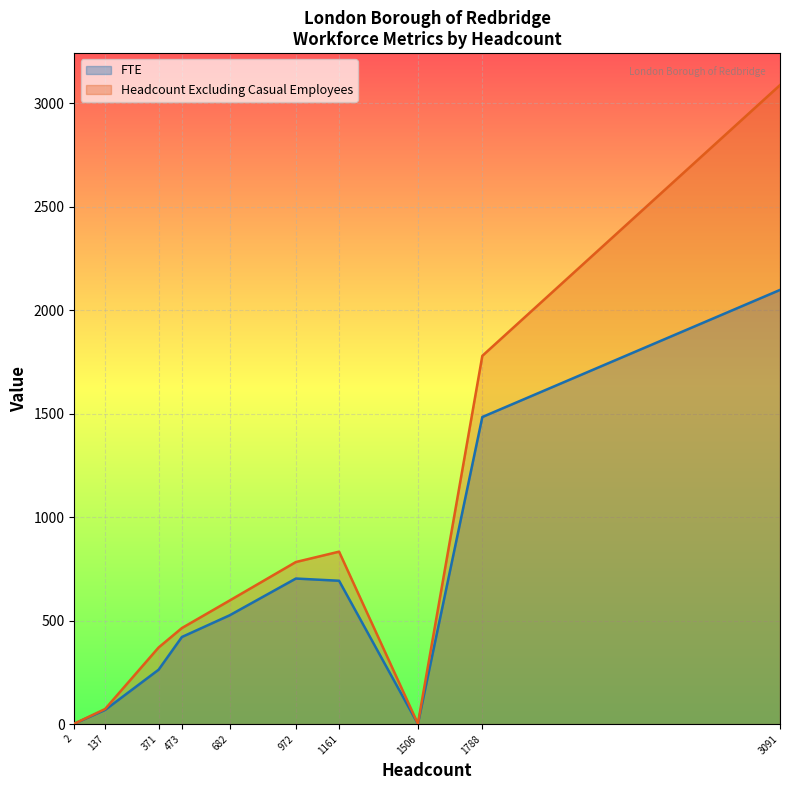

Which series changed the most between 137 and 972?

Headcount Excluding Casual Employees